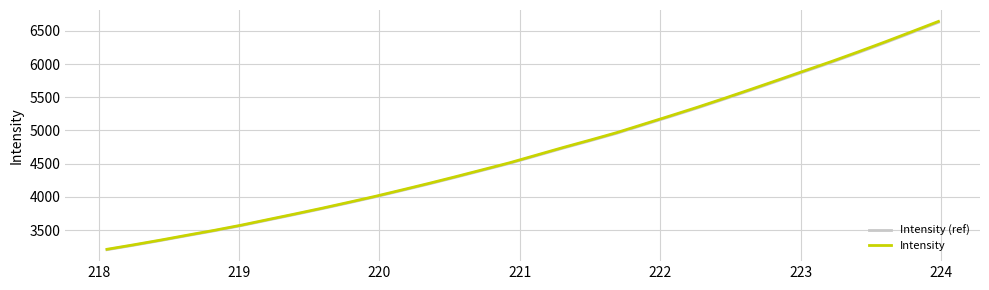

What is the lowest value of the Intensity series?

3210.2